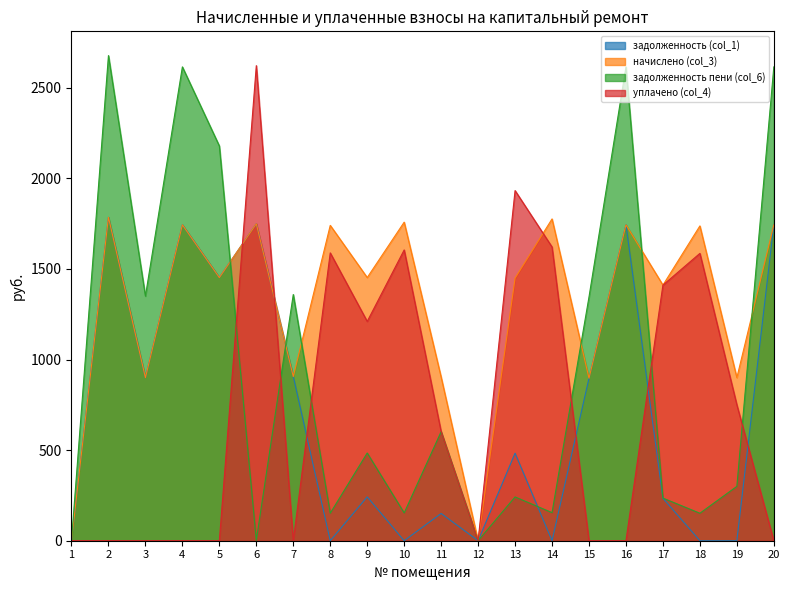

Which series has the largest range (max minus min)?

задолженность пени (col_6)